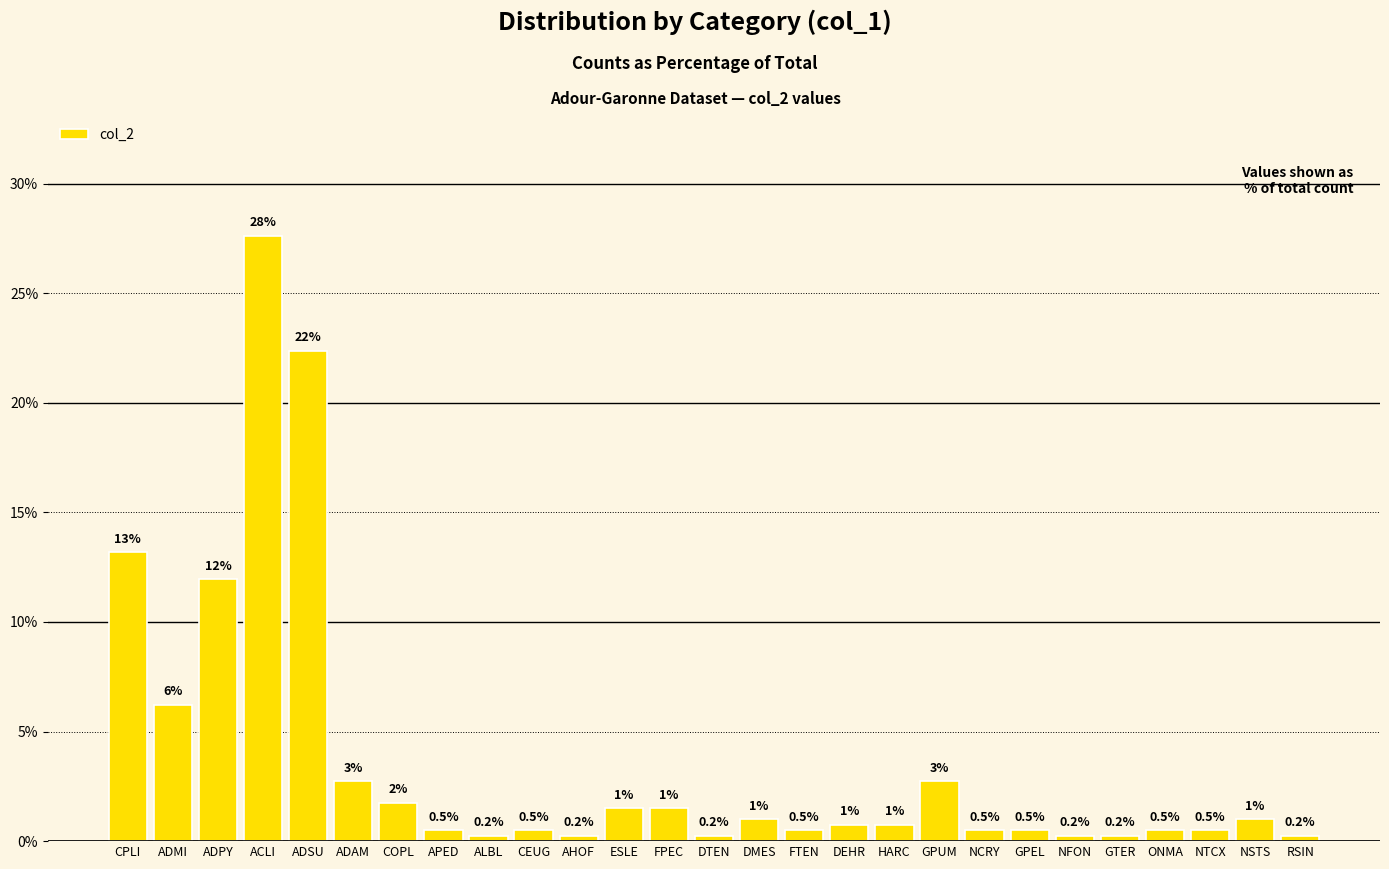

At which category does the chart reach its peak across all series?

ACLI